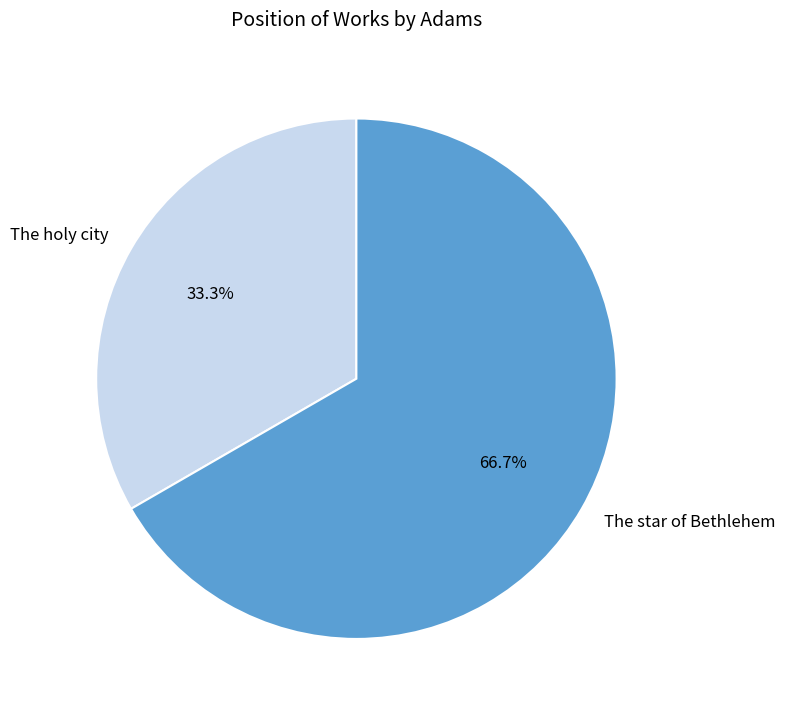

What is the total percentage of The star of Bethlehem and The holy city?

100.0%